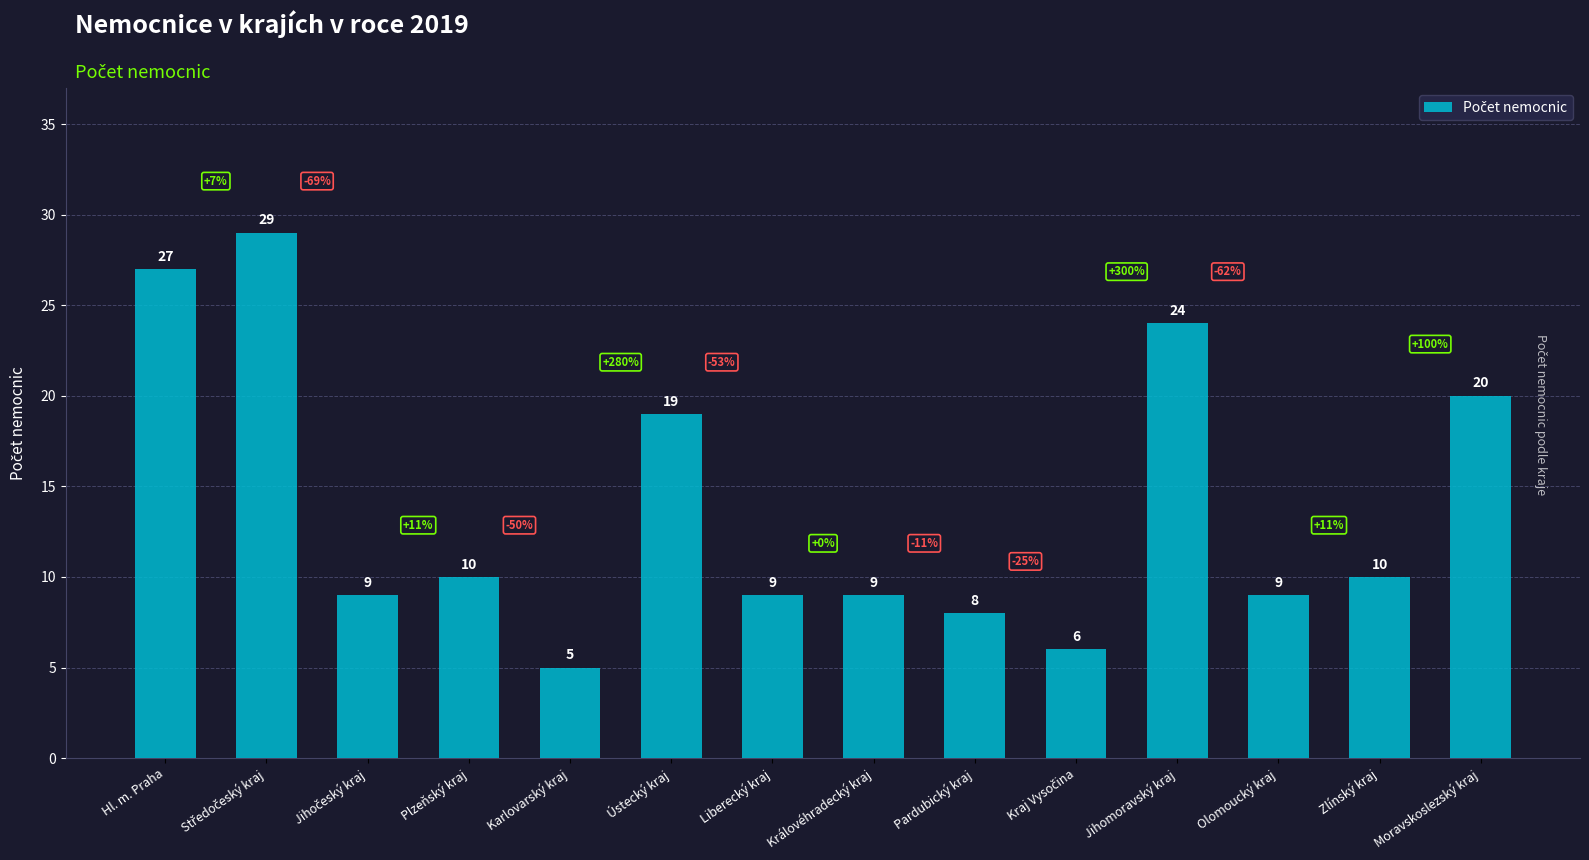

Approximately how many times larger is the value at Liberecký kraj compared to Hl. m. Praha?

0.3